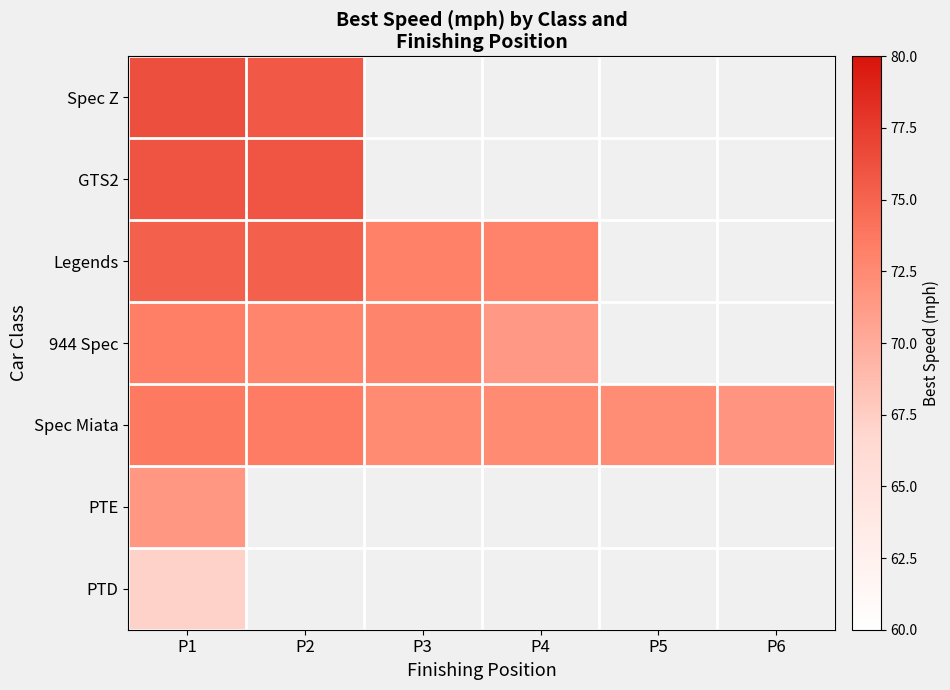

What is the spread (max minus min) of values at P1?

9.1